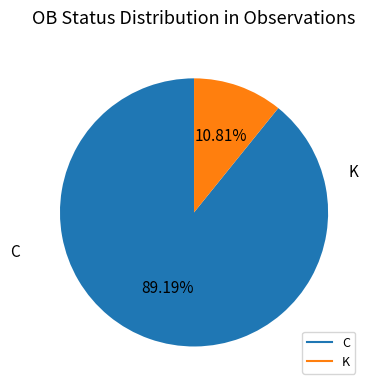

What is the smallest slice in the pie chart?

K